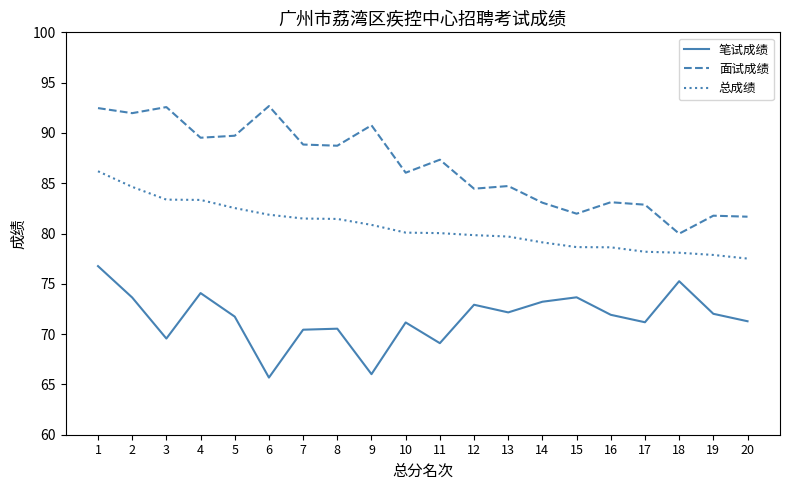

Count the number of categories in the chart.

20